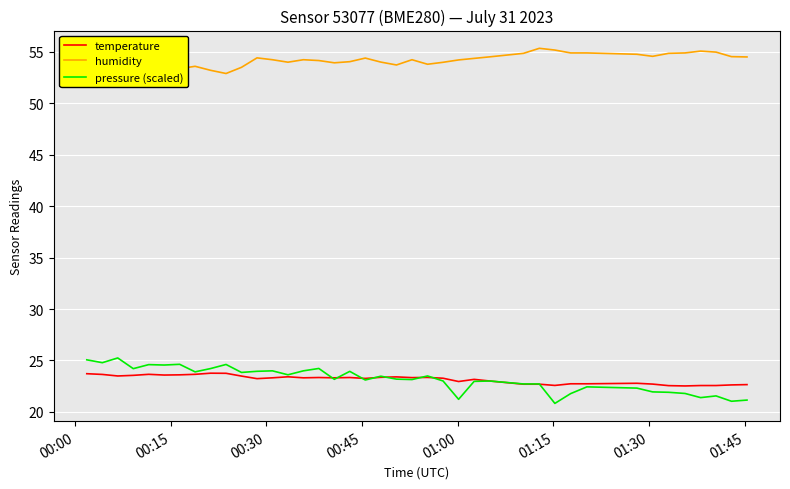

What is the maximum value for pressure (scaled)?

25.2